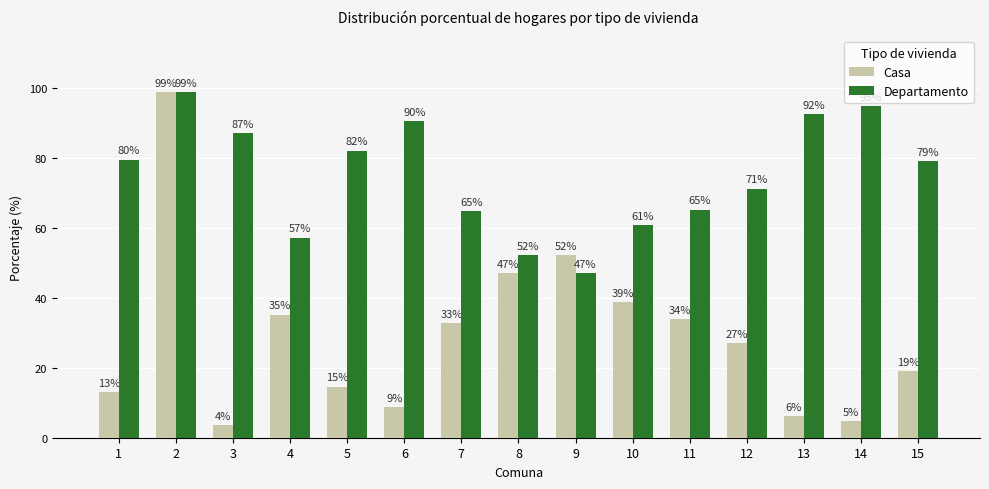

Which category has the lowest value in the Departamento series?

9